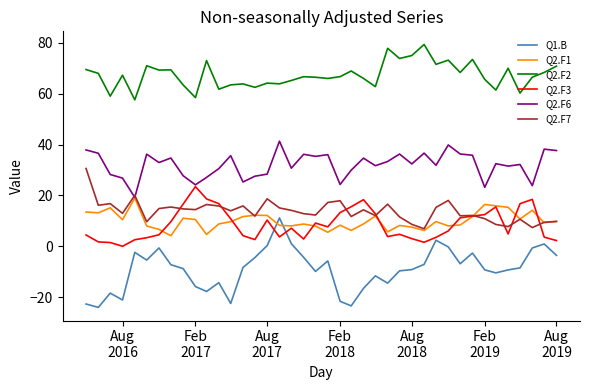

What is the minimum value for Q1.B?

-24.1